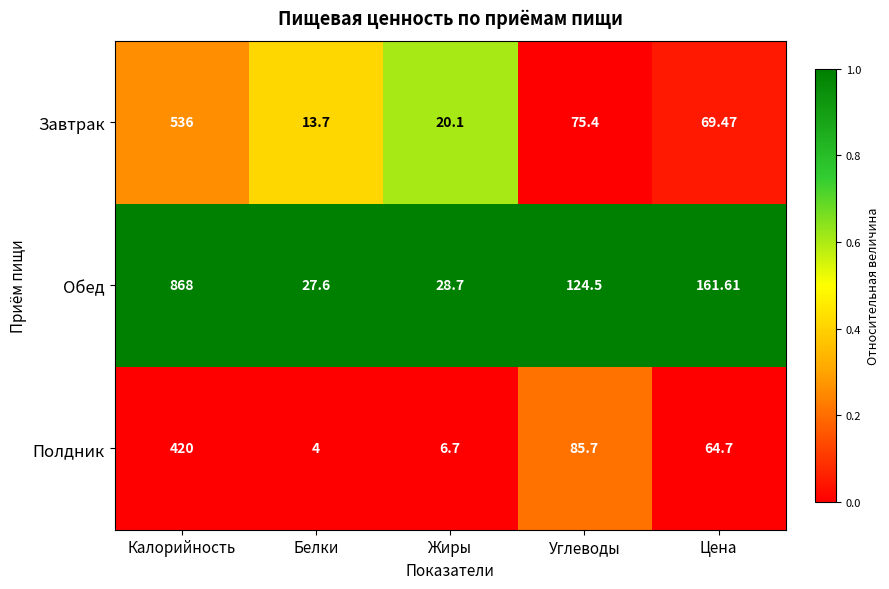

At which label does Обед reach its minimum?

Белки